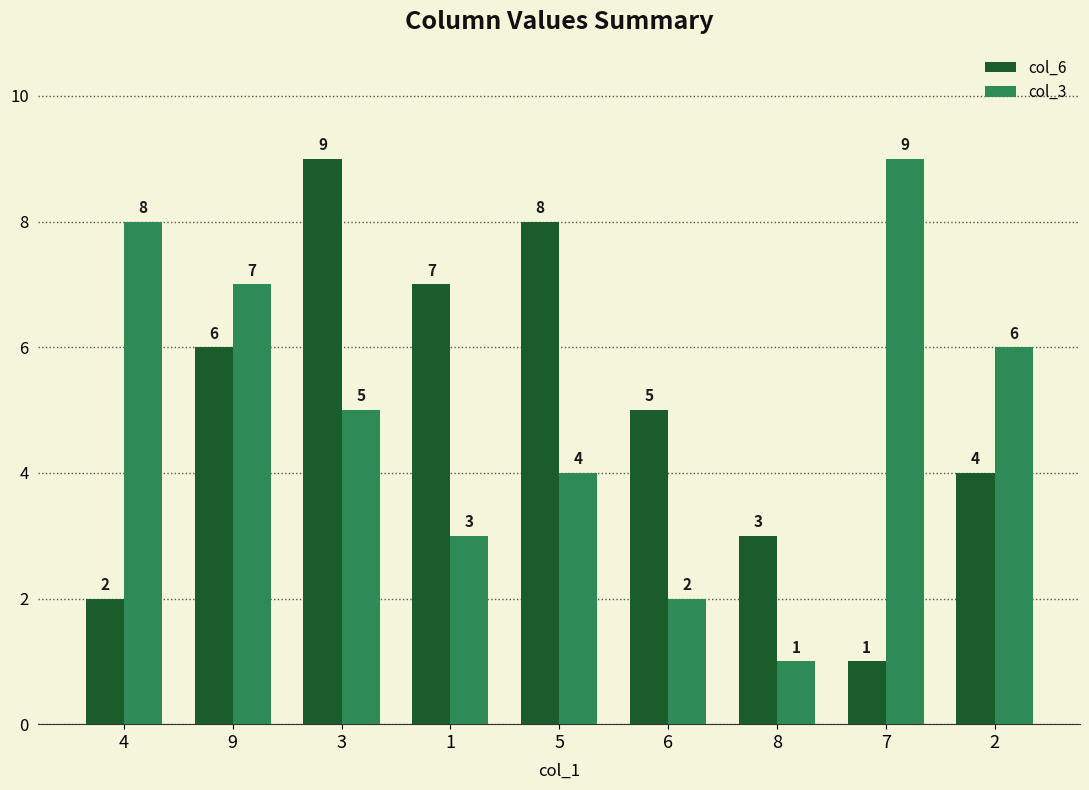

What is the difference between the col_3 values at 1 and 4?

5